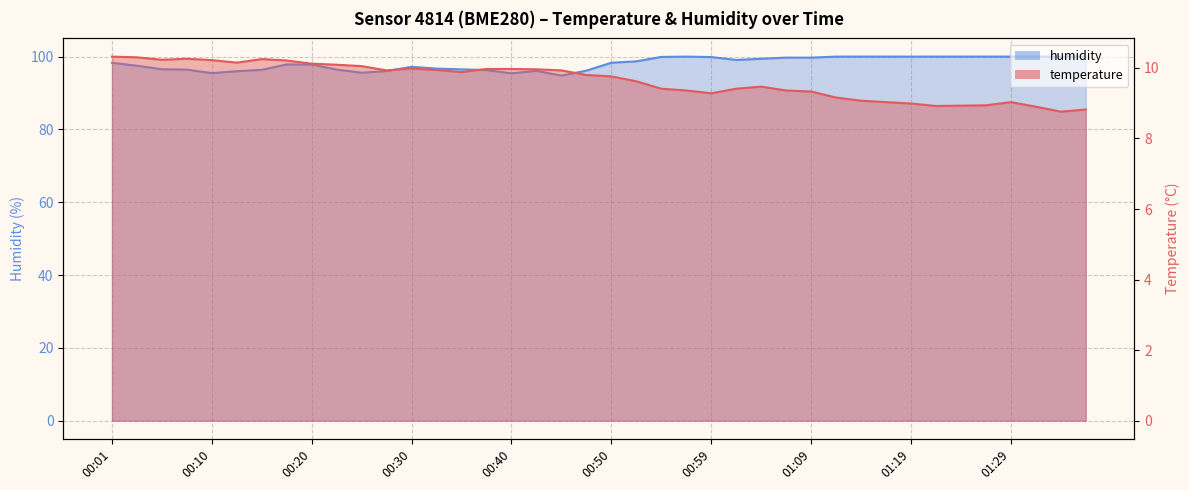

The value of humidity at 00:06 is 96.5. True or false?

True